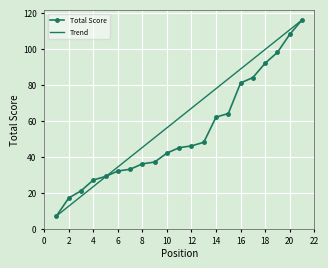

Rank the series by their average value, from highest to lowest.

Trend, Total Score